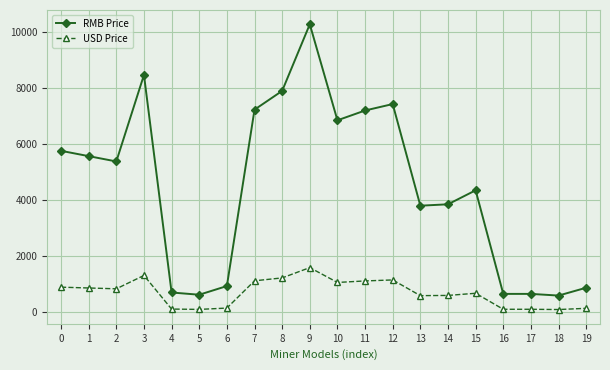

Between 13 and 17, which series saw the biggest shift?

RMB Price